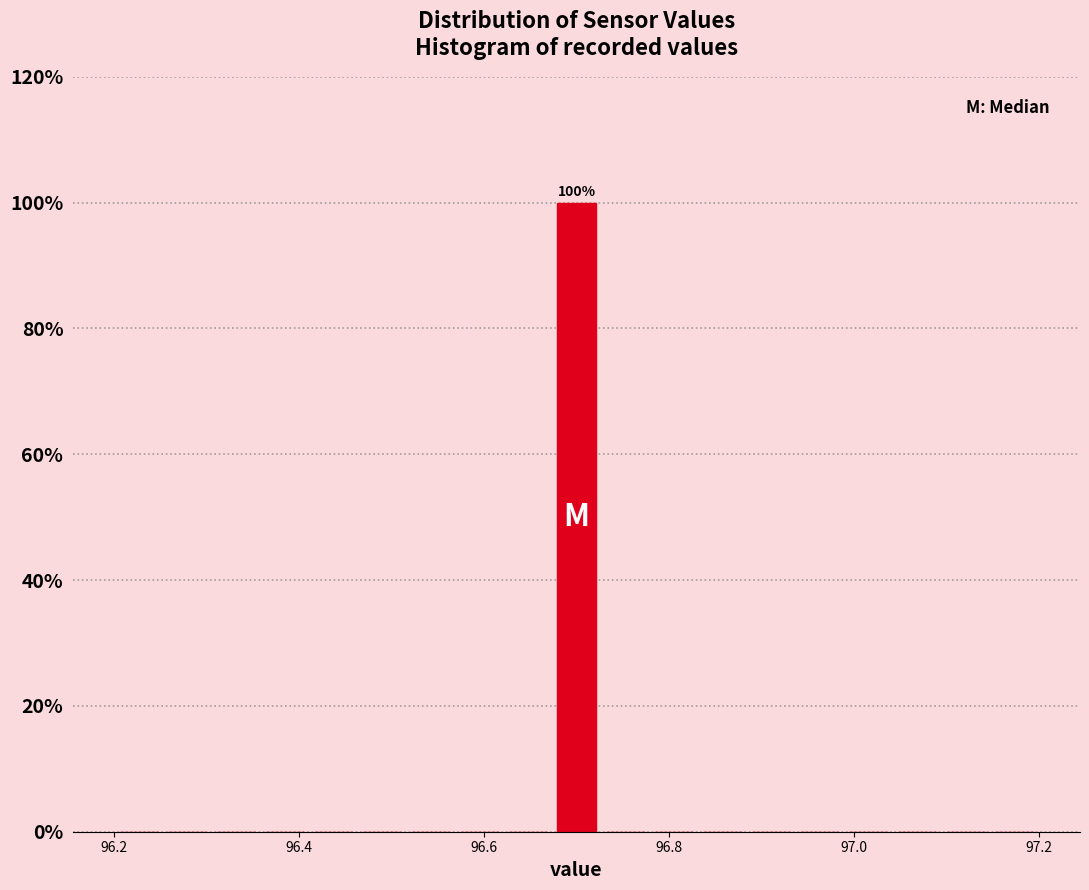

Around what value on the x-axis is the tallest bar? Give the approximate position of its centre, as read against the axis.

96.70